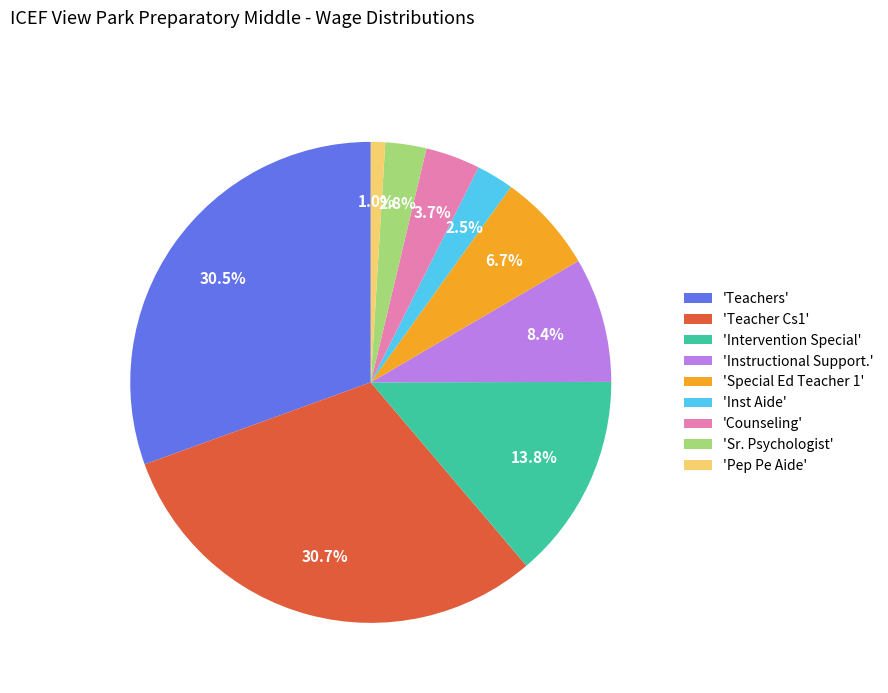

What is the ratio of the value at 'Intervention Special' to the value at 'Inst Aide'?

5.5